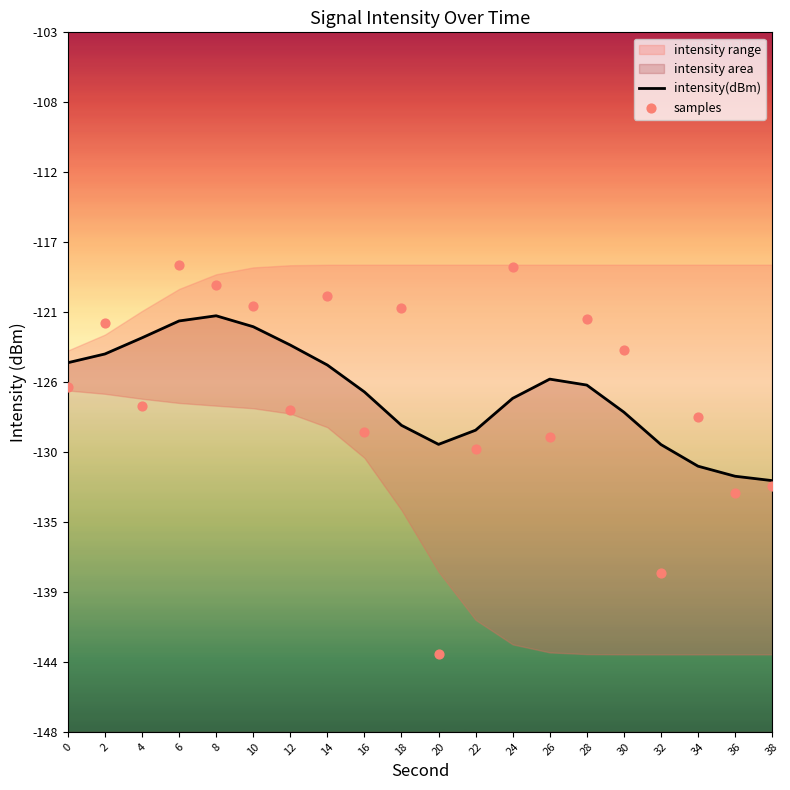

Which series contains the lowest Y value?

samples